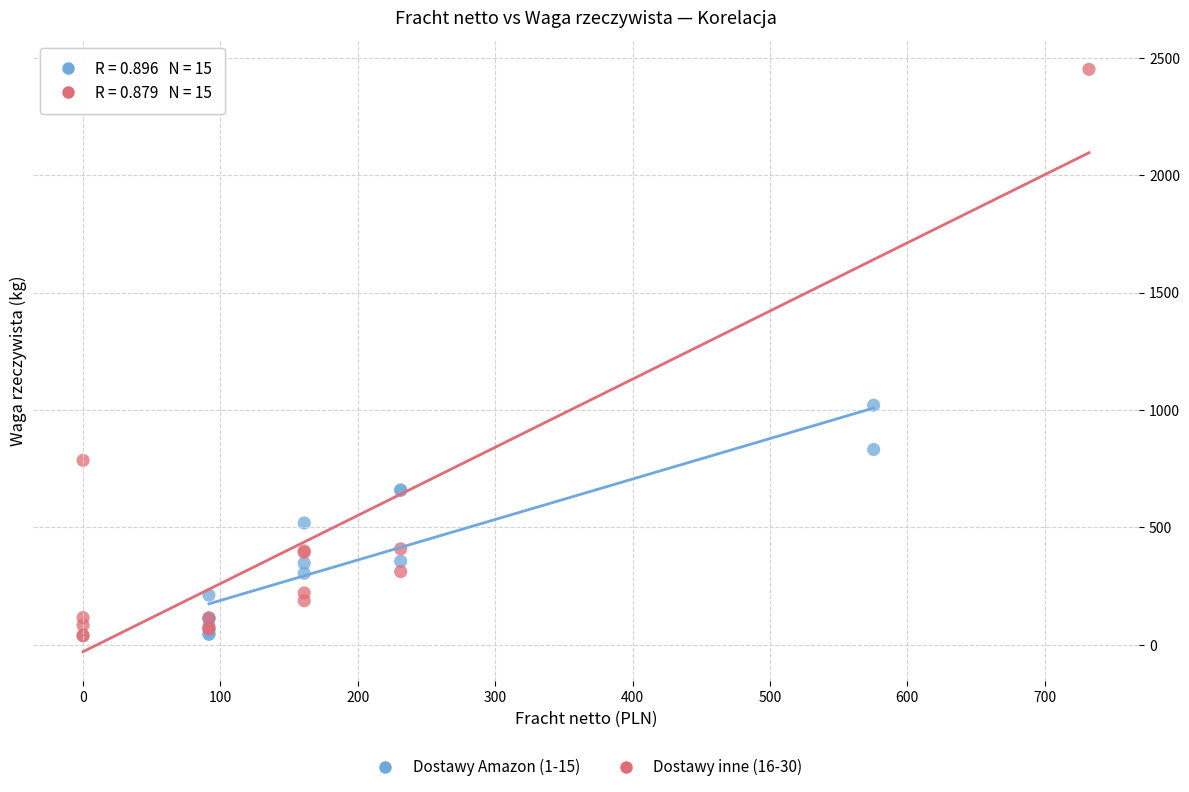

Which series has the largest Y range (max minus min)?

Dostawy inne (16-30)